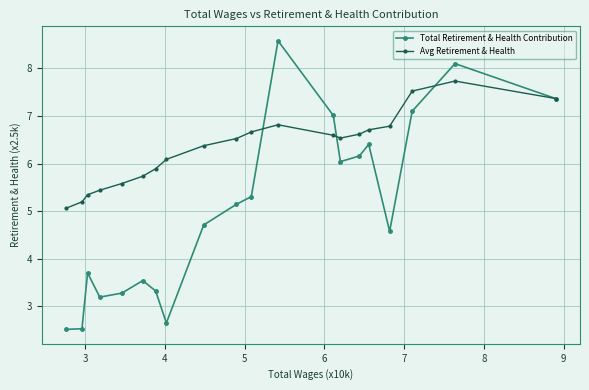

List the series in order of their peak value, lowest first.

Avg Retirement & Health, Total Retirement & Health Contribution